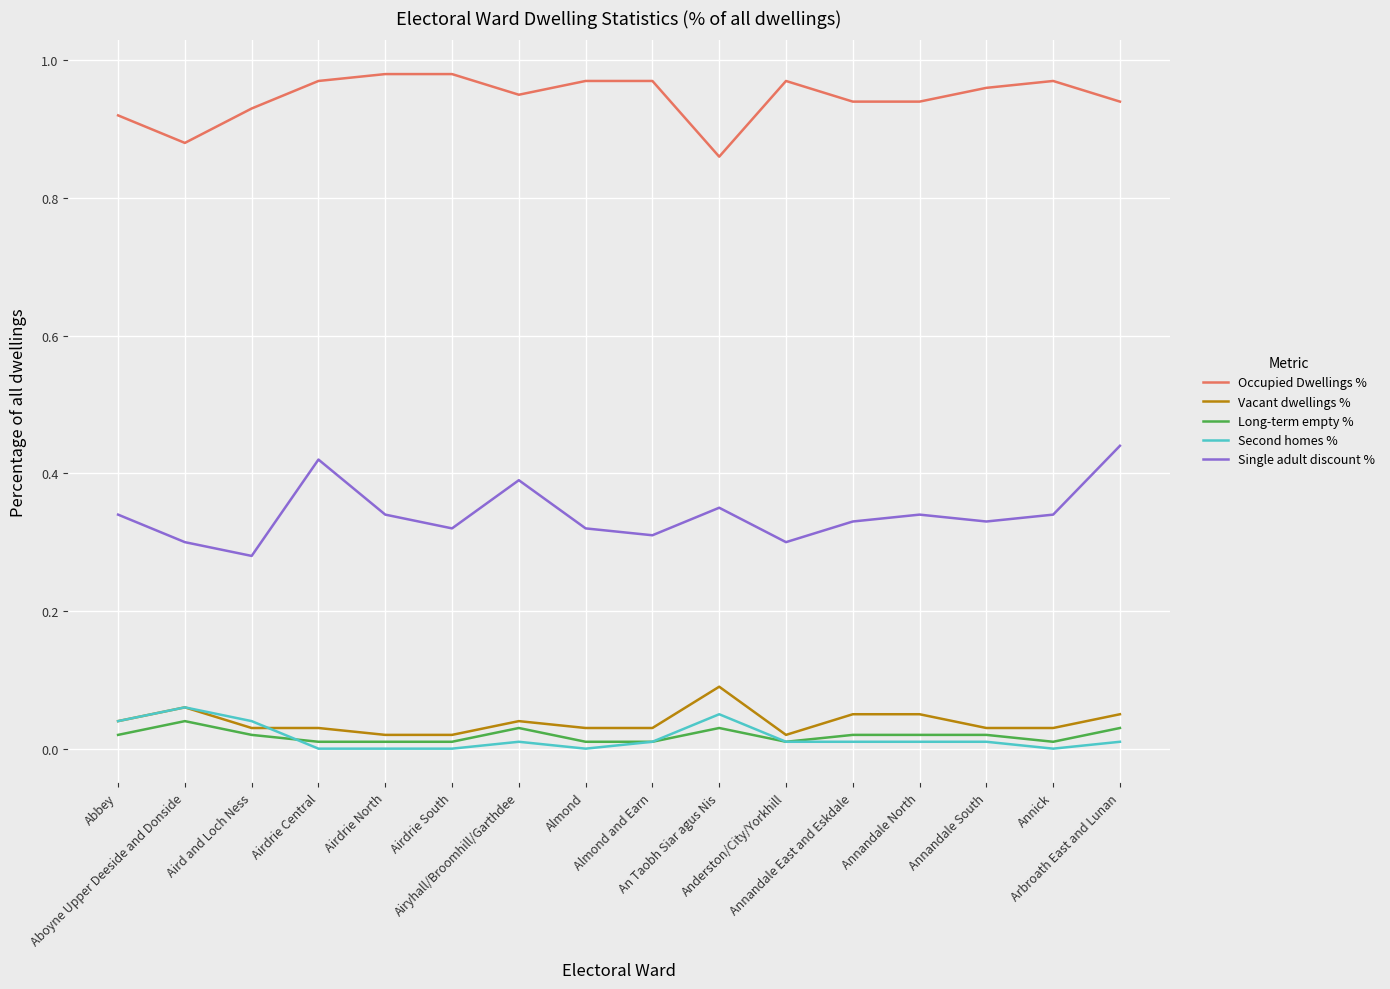

What position from the right is Aboyne Upper Deeside and Donside?

15